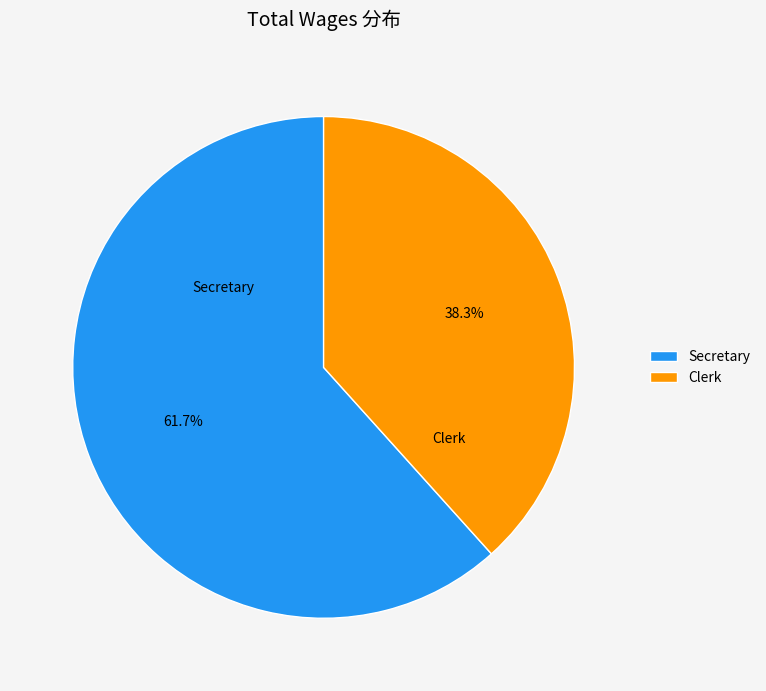

Approximately how many times larger is the value at Clerk compared to Secretary?

0.6